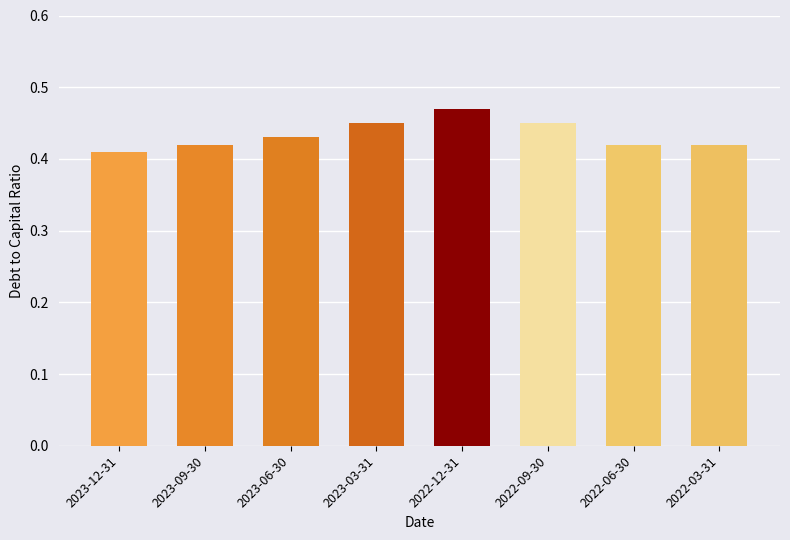

What is the sum of the values at 2023-12-31 and 2023-03-31?

0.9